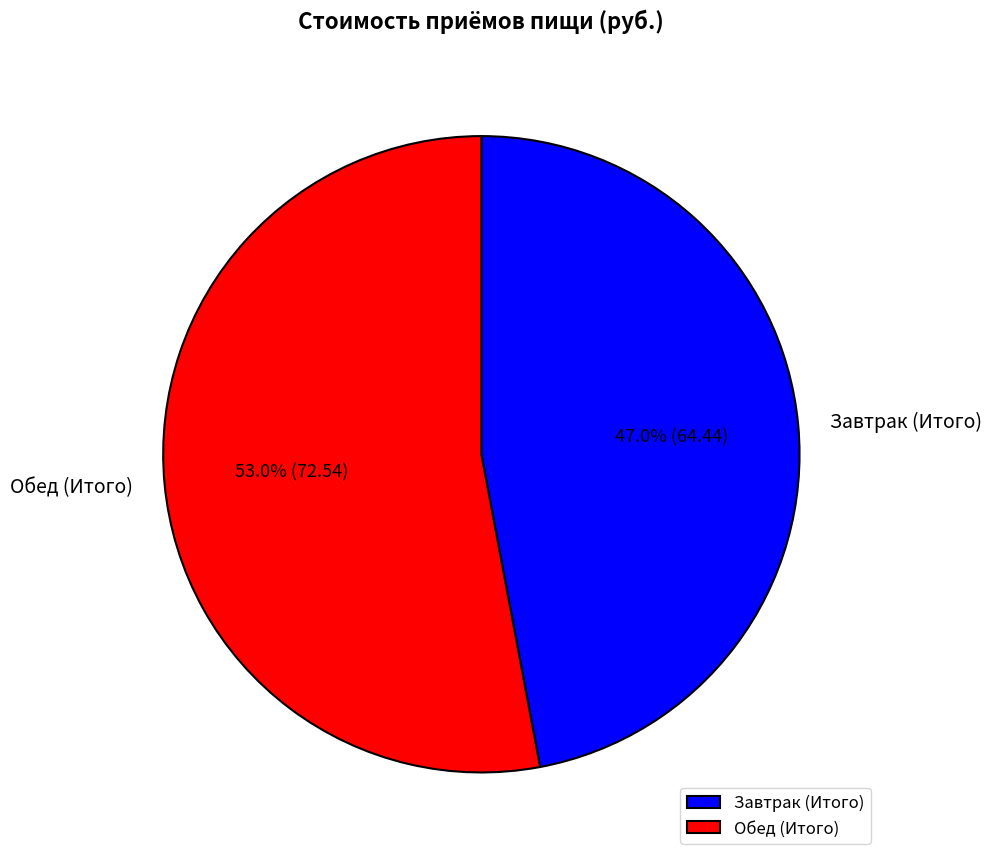

Rank the categories by value from lowest to highest.

Завтрак (Итого), Обед (Итого)